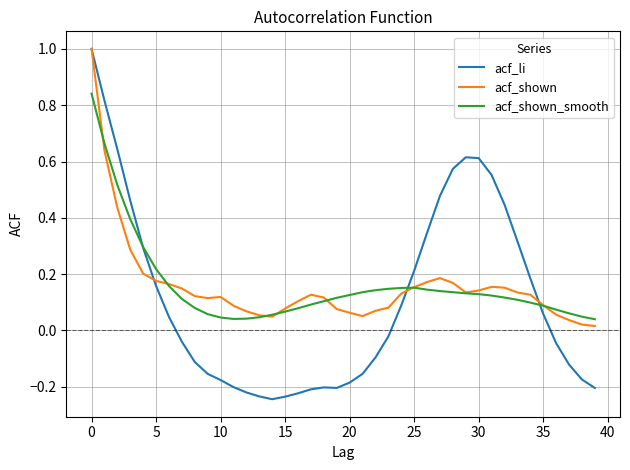

After their last crossing, which series has the higher values: acf_li or acf_shown_smooth?

acf_shown_smooth